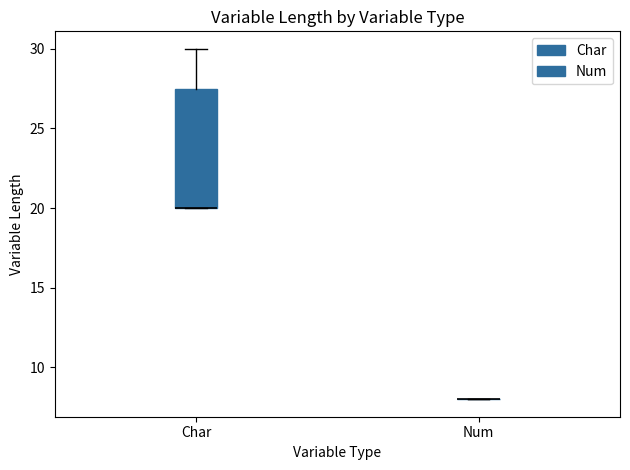

Reading left to right, transcribe this box plot: for each box, give where its median line is, the range the box spans, and where its two whiskers end, as read against the y-axis. The values are not printed on the chart, so give them approximately, as read against the axis.

Char: median 20.0 (drawn on the box's lower edge), box 20.0 to 27.5, whiskers 20.0 to 30.0
Num: box collapsed to a line at 8.0, whiskers 8.0 to 8.0